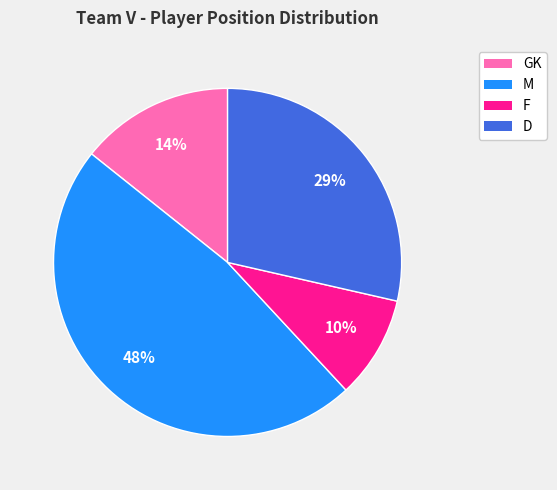

To the nearest percent, what is the difference between the D and M slice percentages?

19%